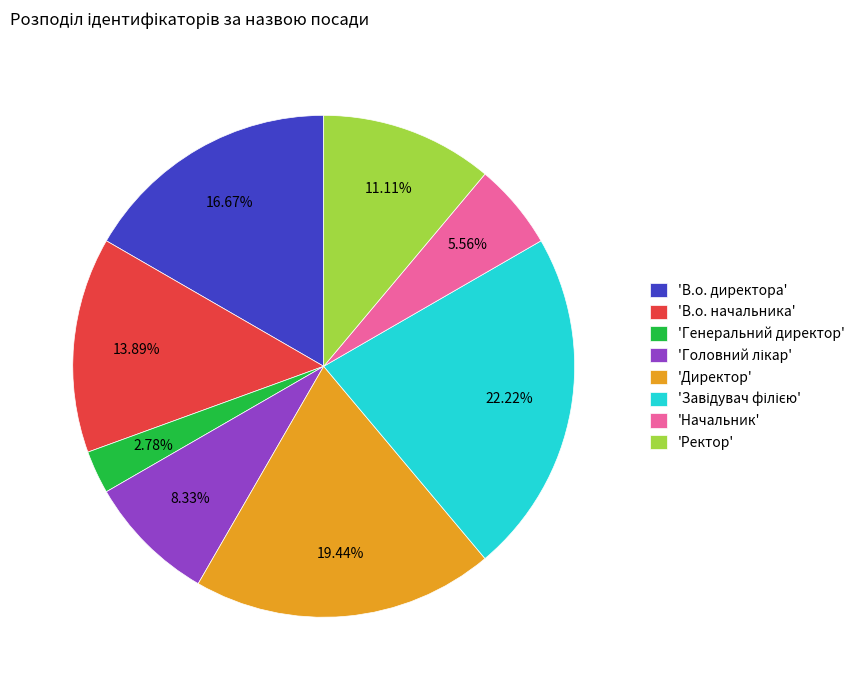

Does any single category account for the majority?

No